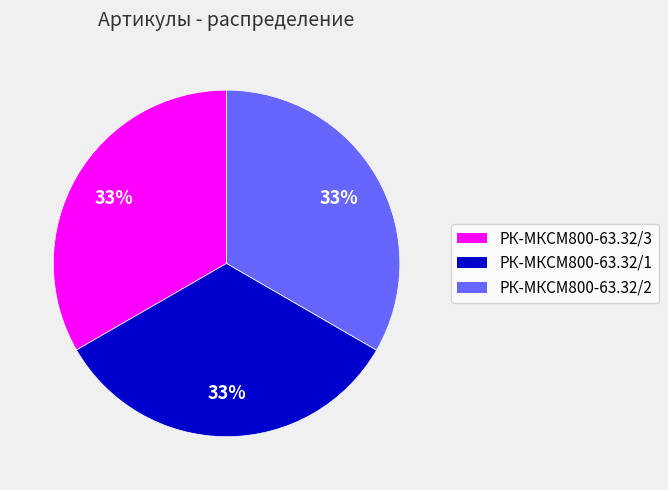

Is there a majority slice in this chart?

No